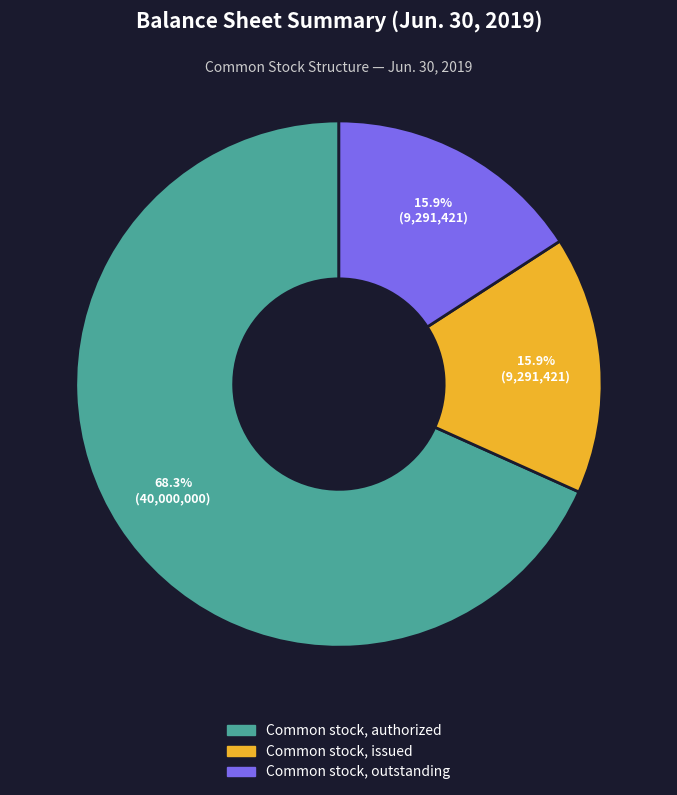

Is there a majority slice in this chart?

Yes